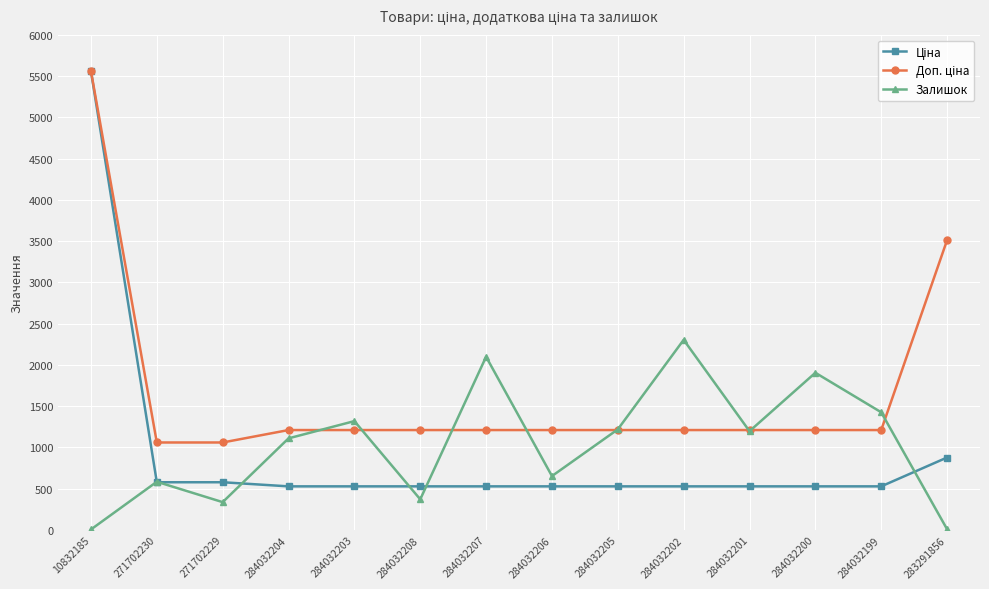

The value of Залишок at 284032206 is 653.0. True or false?

True